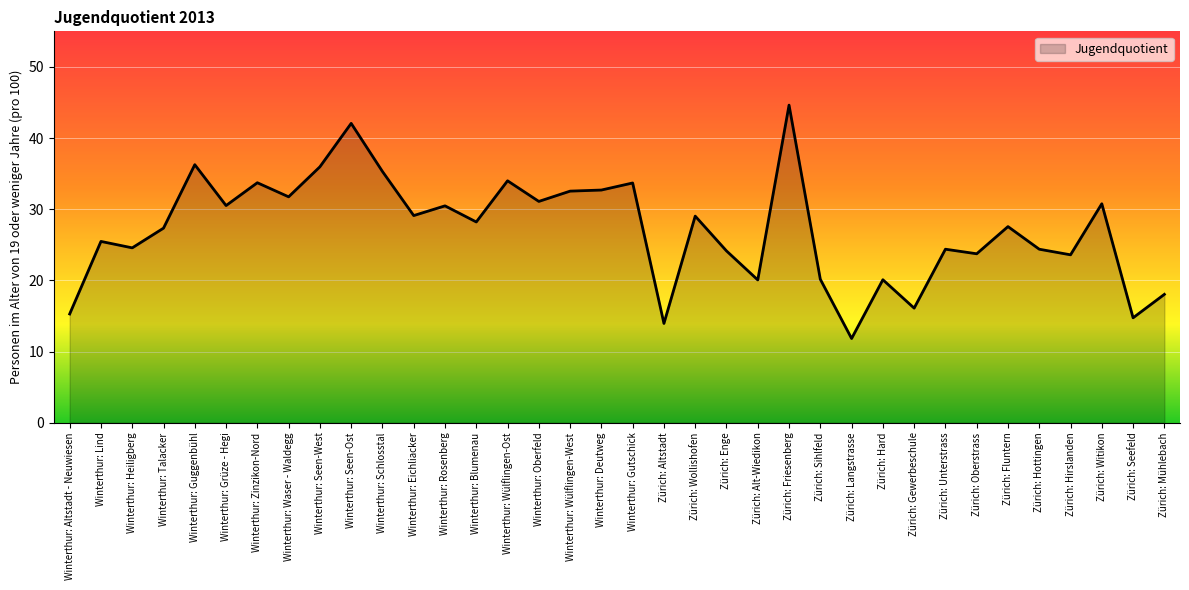

What position from the left is Zürich: Wollishofen?

21